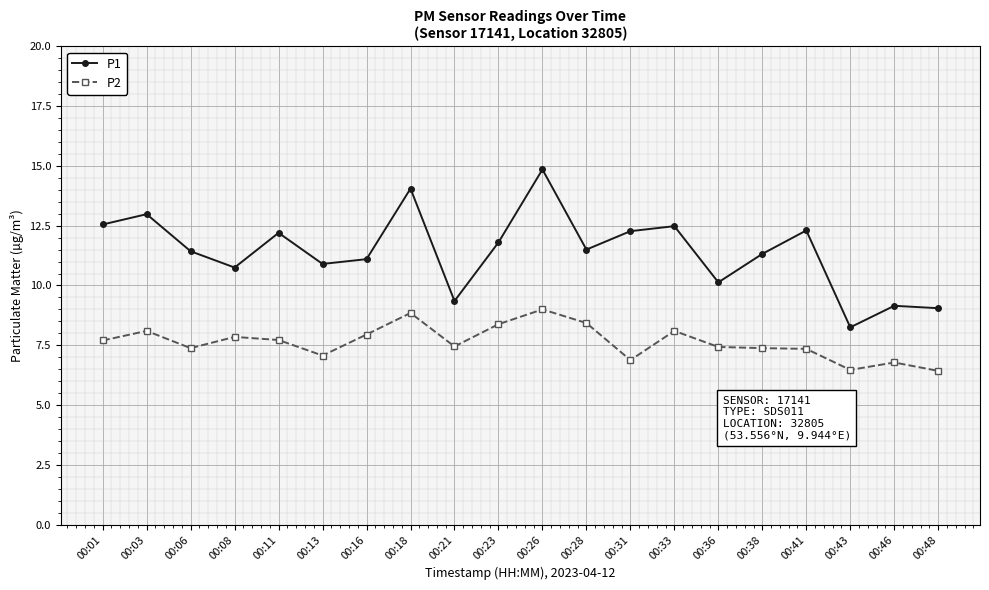

At which category does P2 reach its first local valley?

00:06